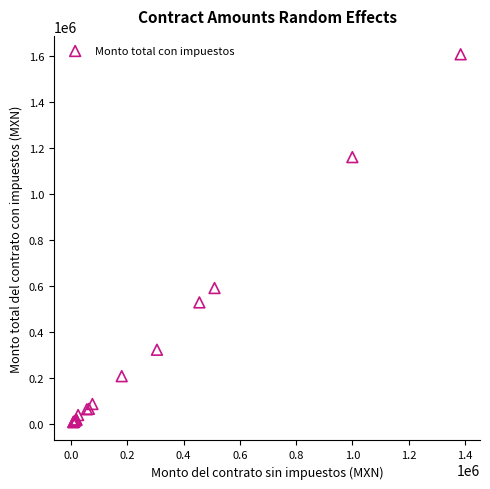

What Y value in the scatter plot is closest to 808082?

591600.0